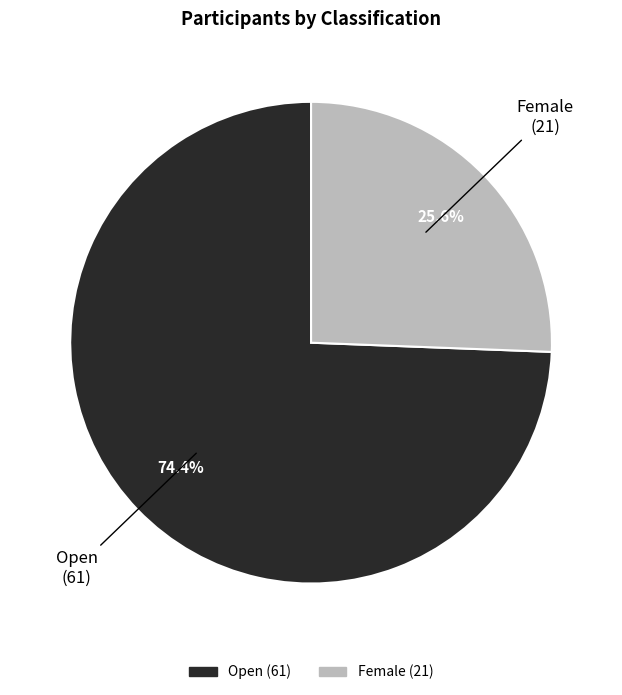

Is there a majority slice in this chart?

Yes